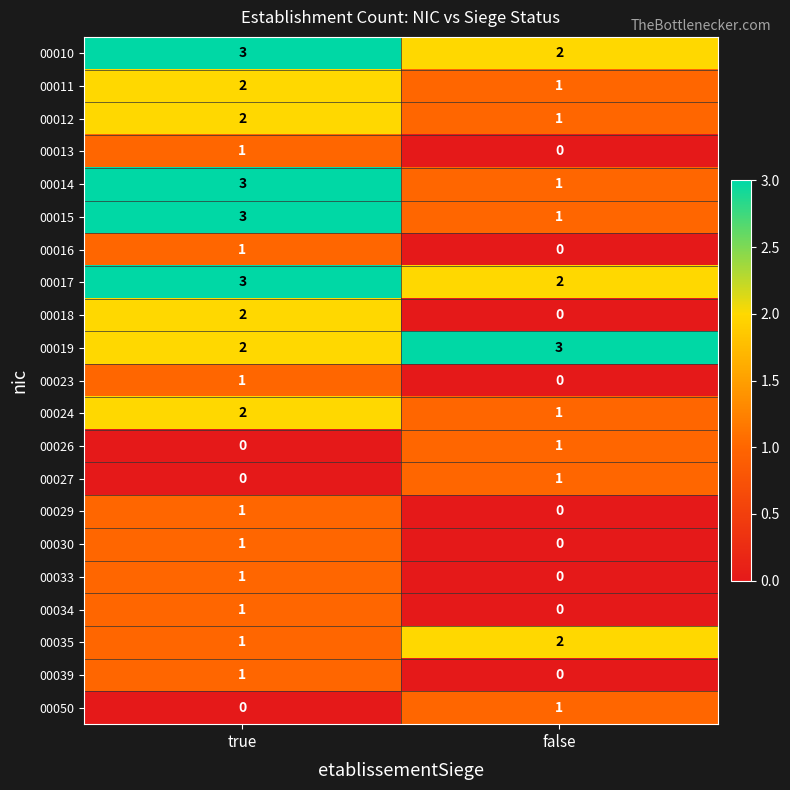

List the labels in order of 00016 value, smallest first.

false, true